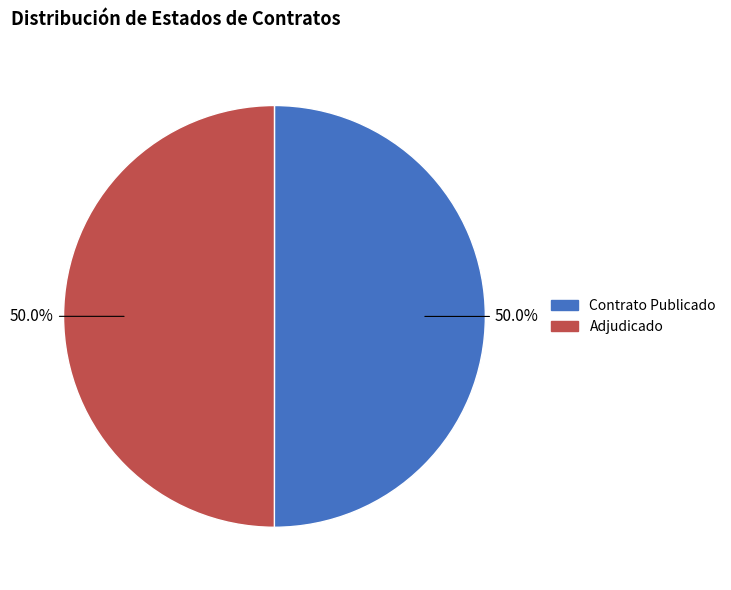

Which category has the biggest portion of the pie?

PUBC